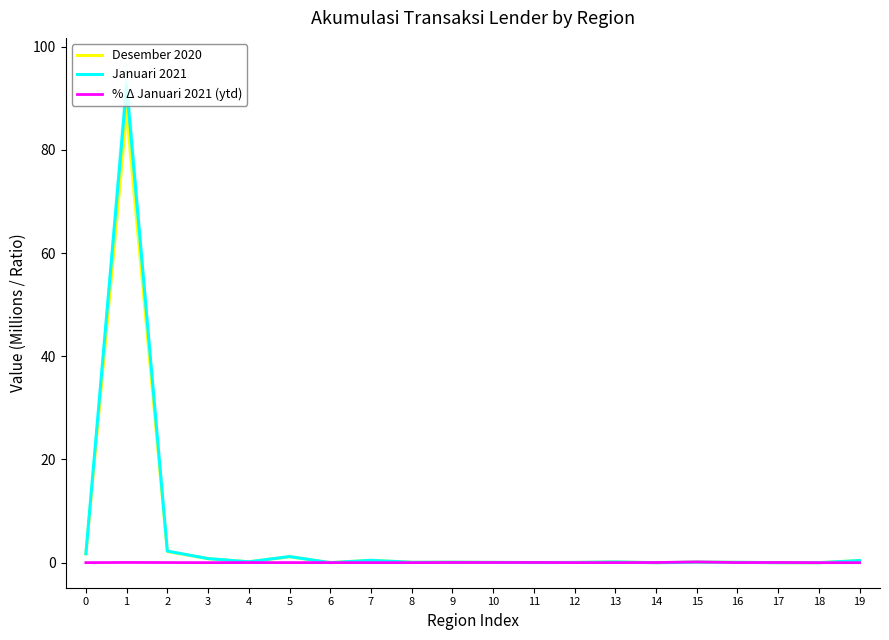

Which has a higher value, 8 or 3?

3